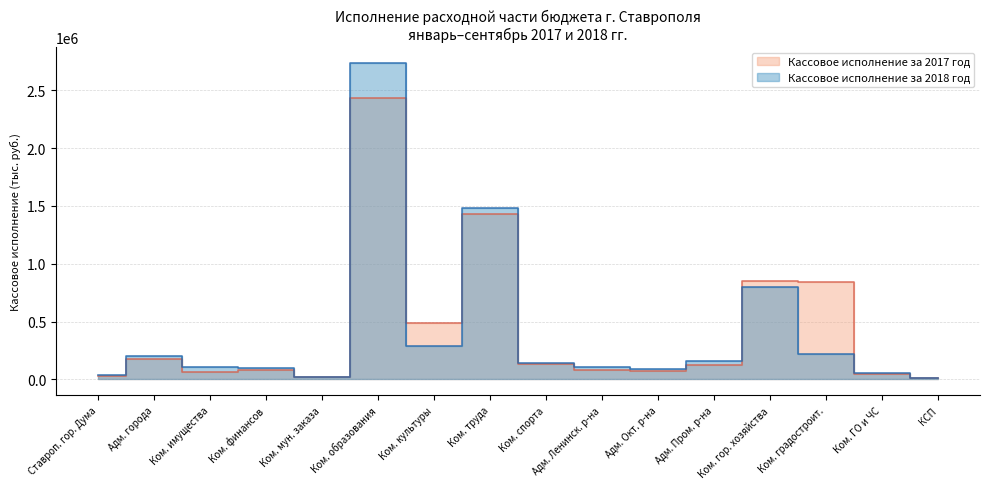

Does the chart display data point markers on the line(s)?

No